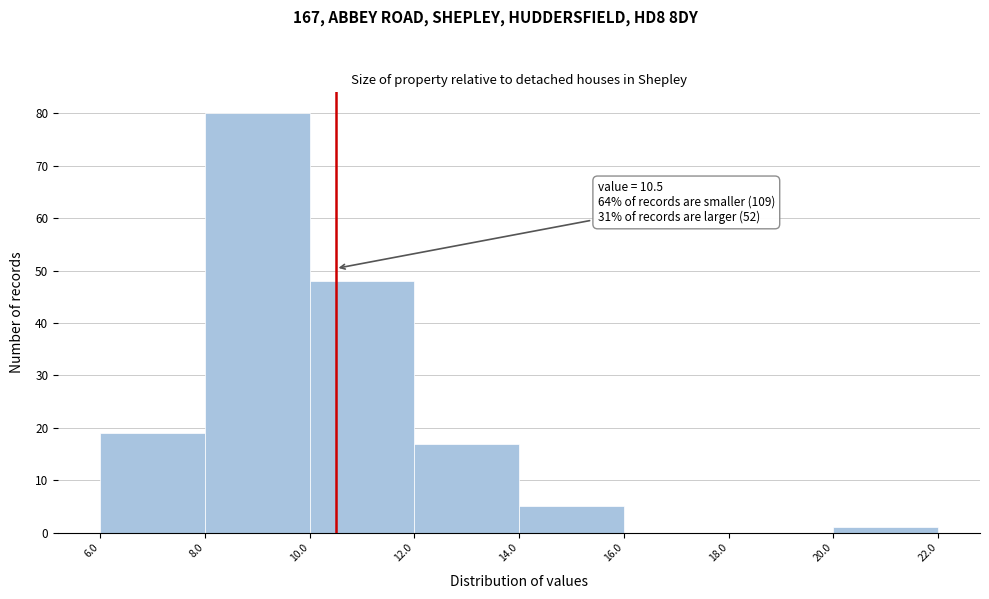

Over which range of the x-axis is the bar tallest?

8.0 to 10.0